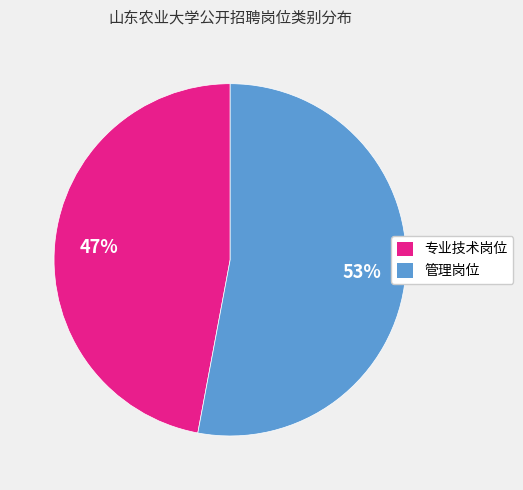

Does any single category account for the majority?

Yes